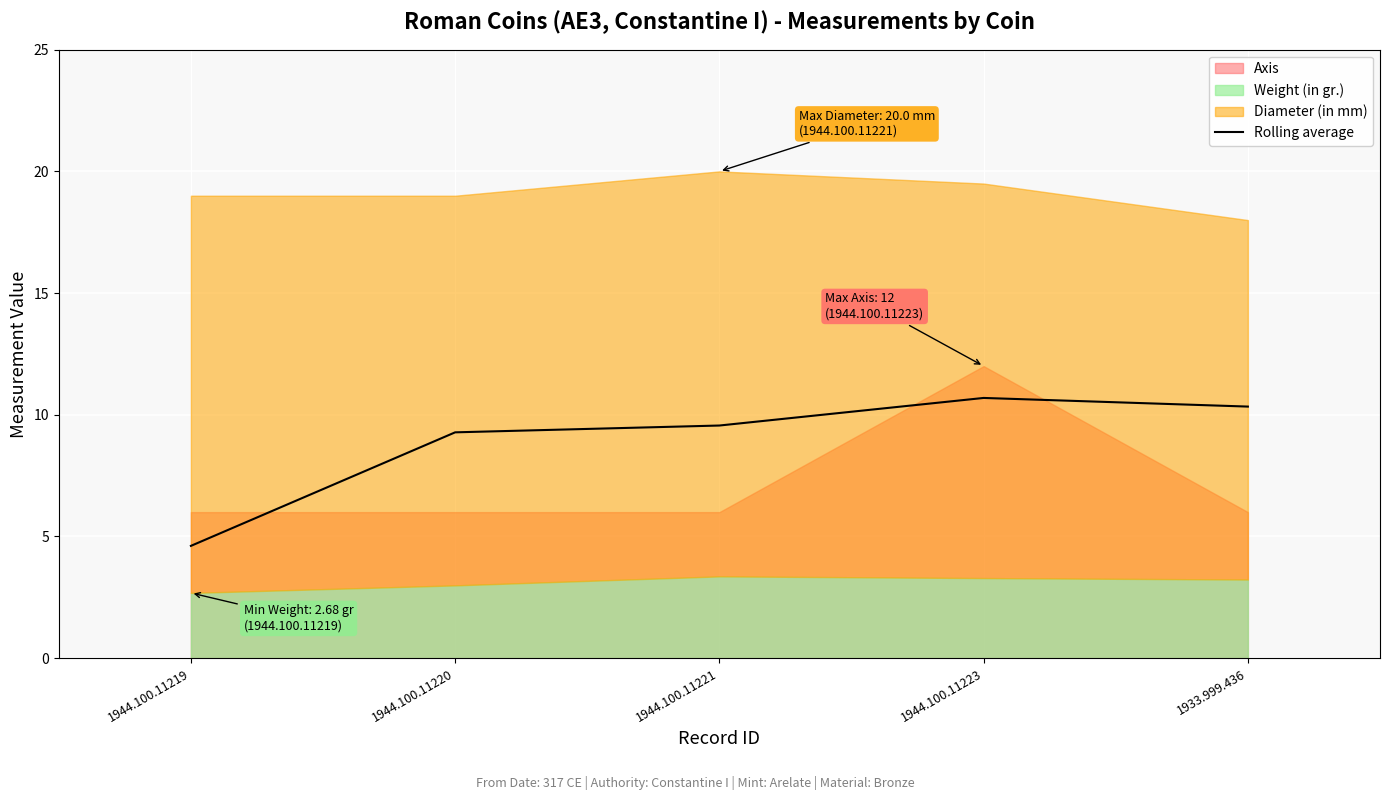

At which label does the data first exceed 9?

1944.100.11220